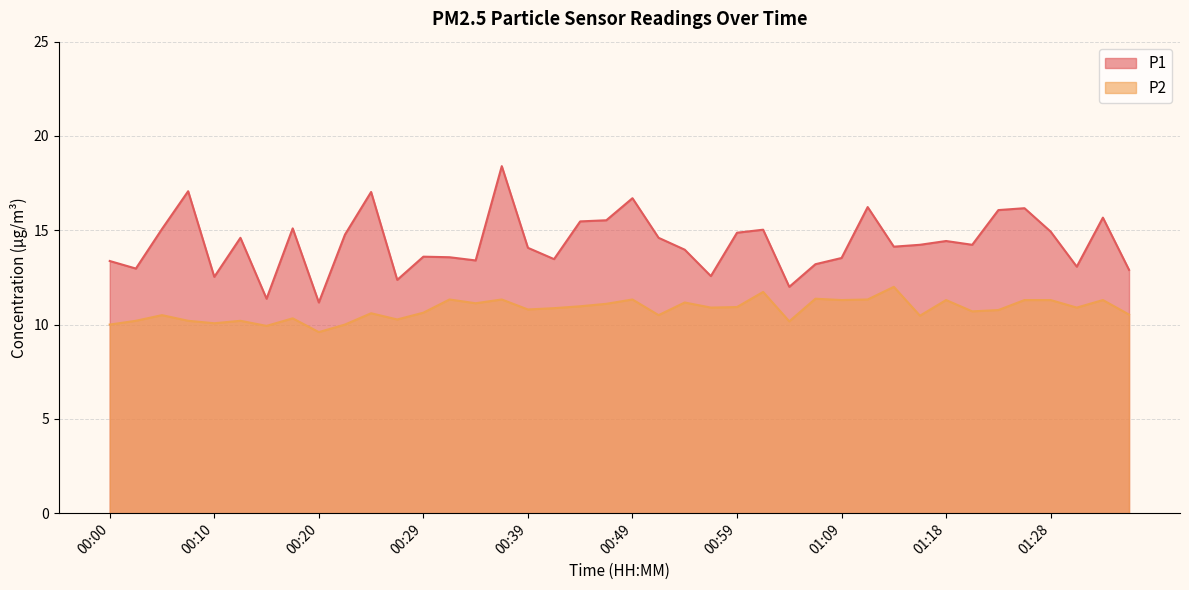

What is the difference between the highest and lowest values at 00:54?

2.8